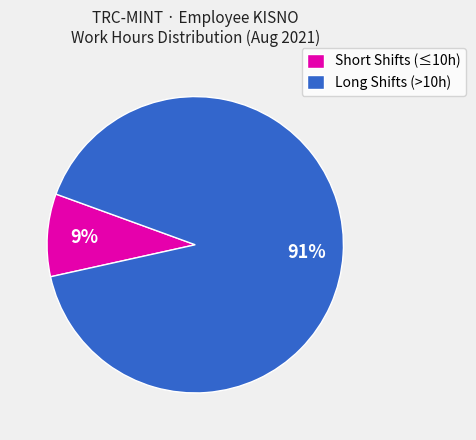

Combined, do Short Shifts (≤10h) and Long Shifts (>10h) account for over 50%?

Yes